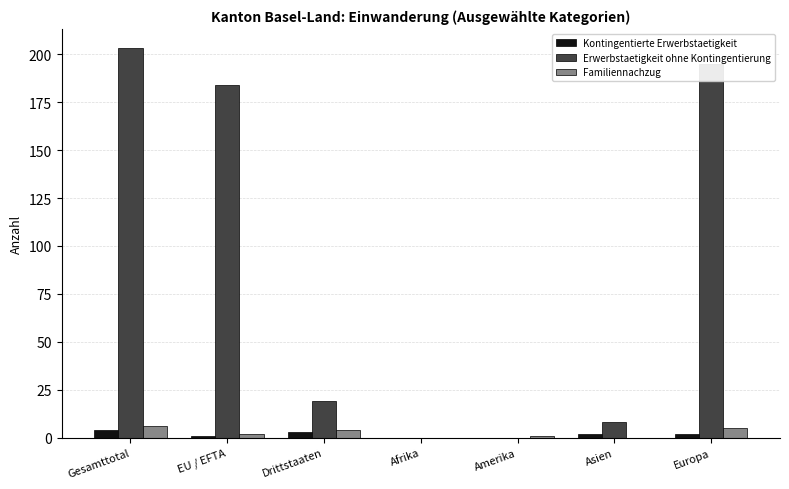

At which label does Familiennachzug first exceed 2?

Gesamttotal